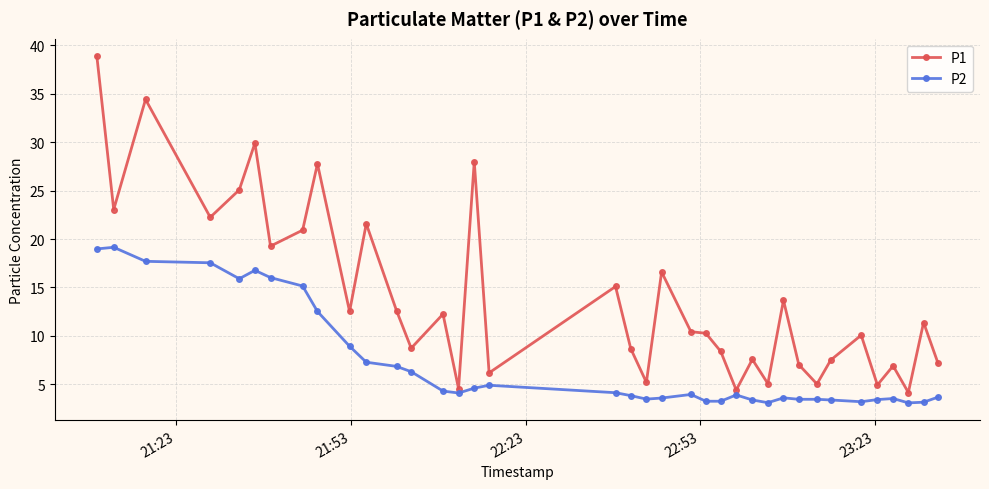

At how many categories does at least one series exceed 35?

1